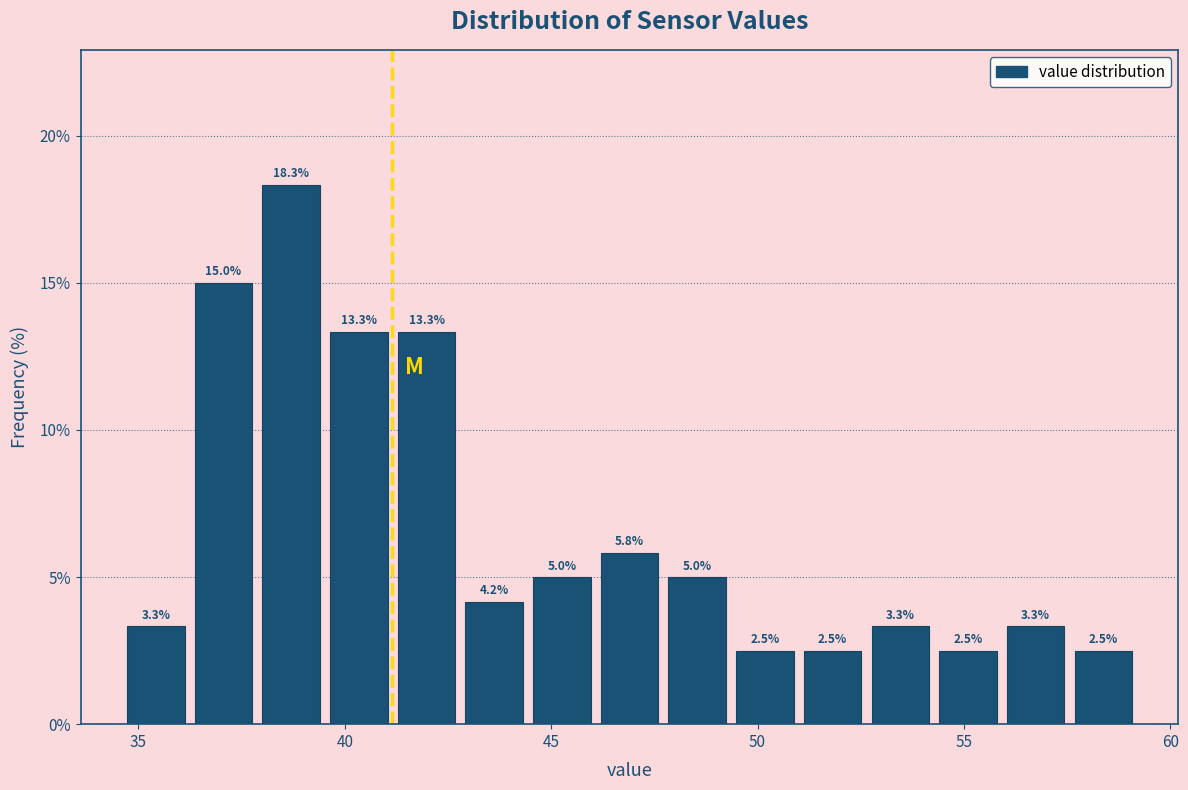

Around what value on the x-axis is the tallest bar? Give the approximate position of its centre, as read against the axis.

38.5